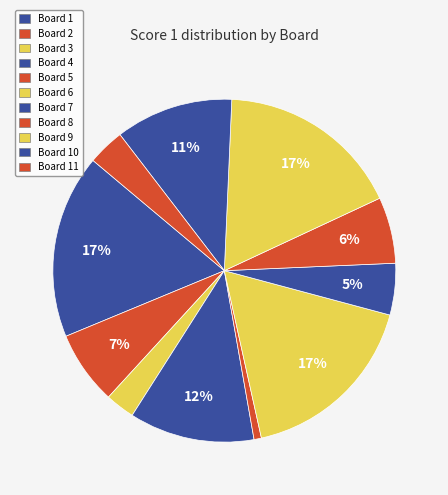

Count the number of slices in the pie.

11